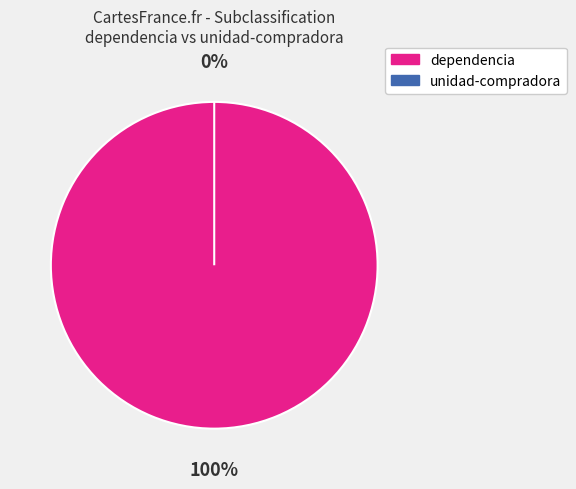

Does any single category account for the majority?

Yes